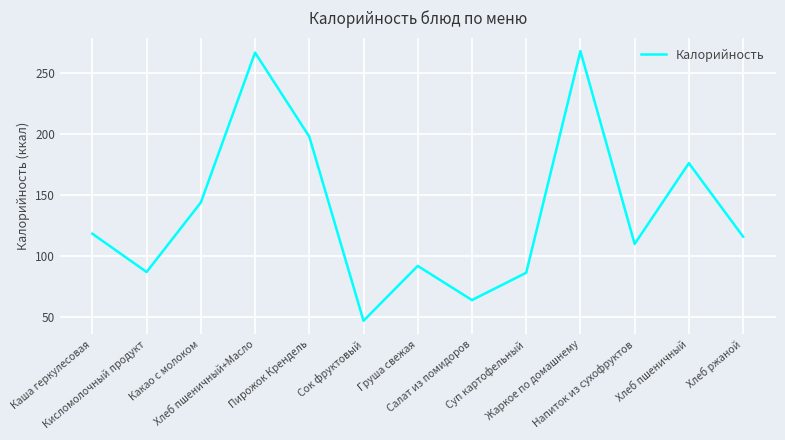

What is the minimum value shown in the chart?

47.0